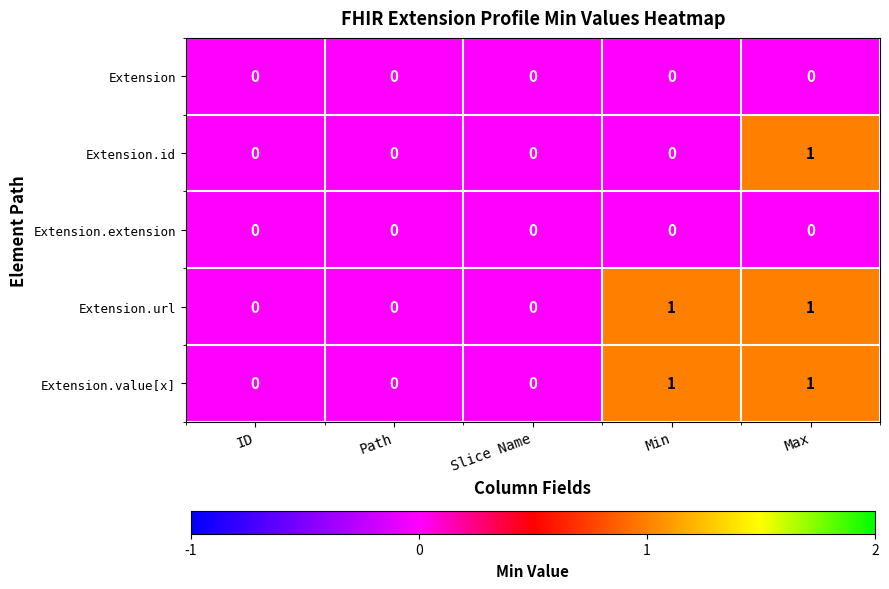

What is the total value across all series at Max?

3